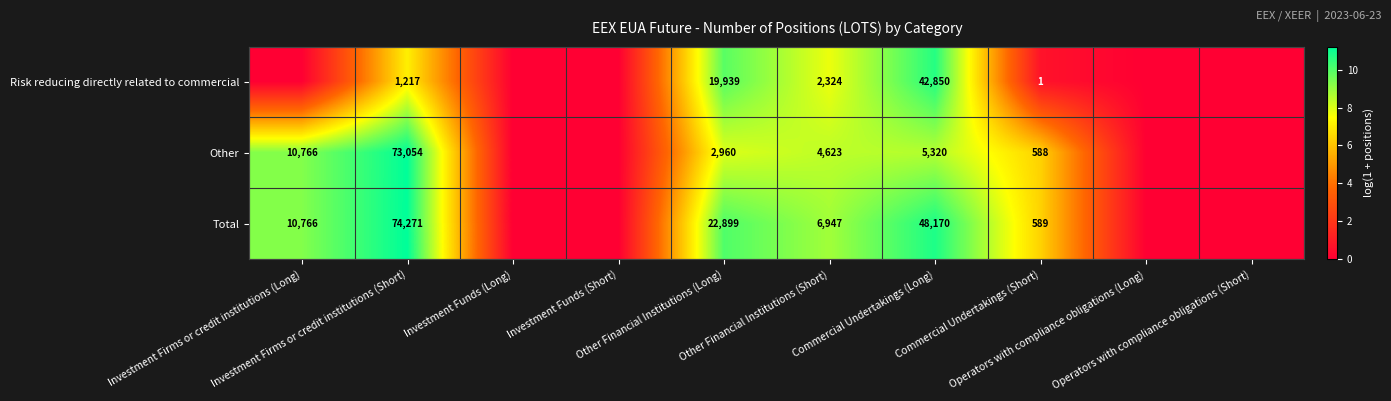

What is the spread (max minus min) of values at Commercial Undertakings (Short)?

588